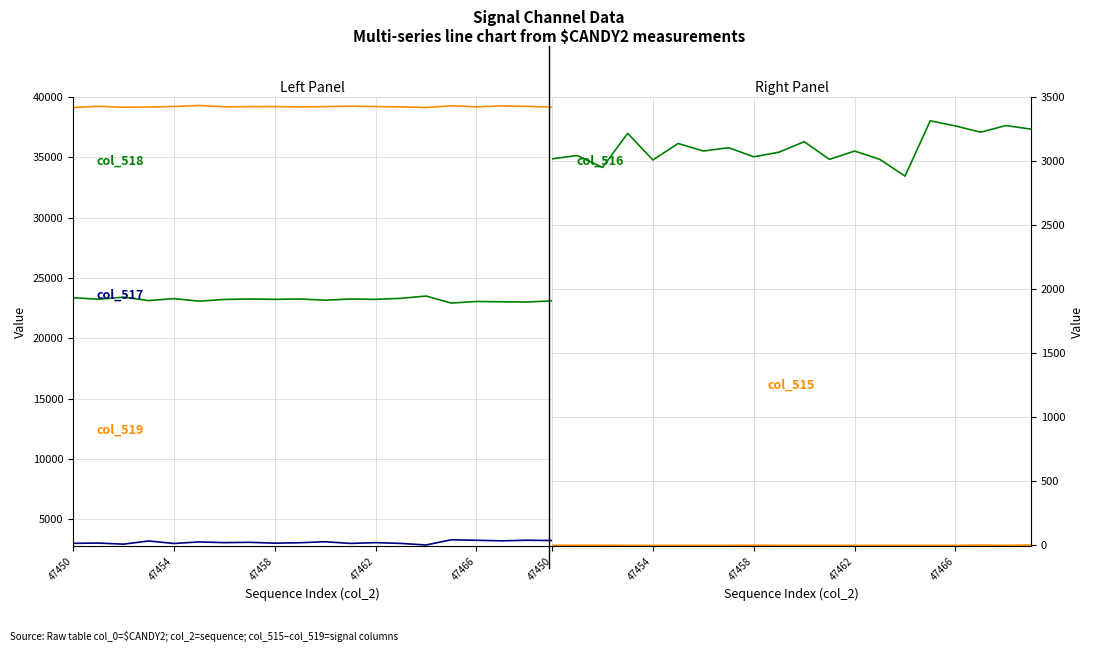

Where is the first local maximum for col_519?

47454